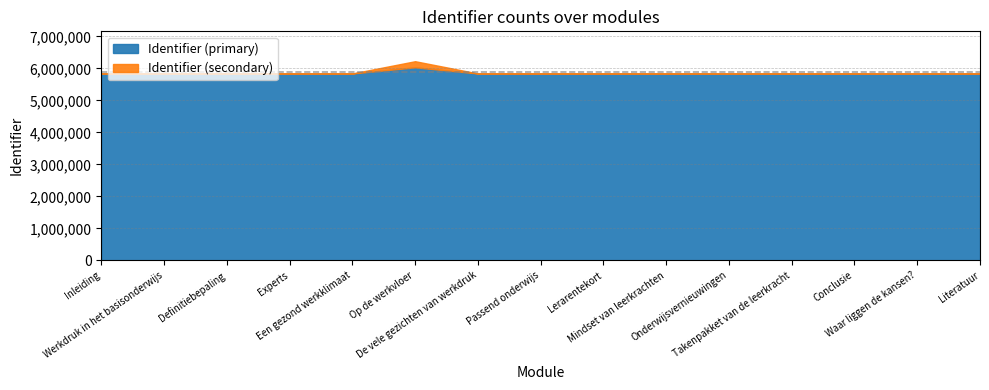

True or false: Identifier (secondary) and Identifier (primary) cross at least once.

False